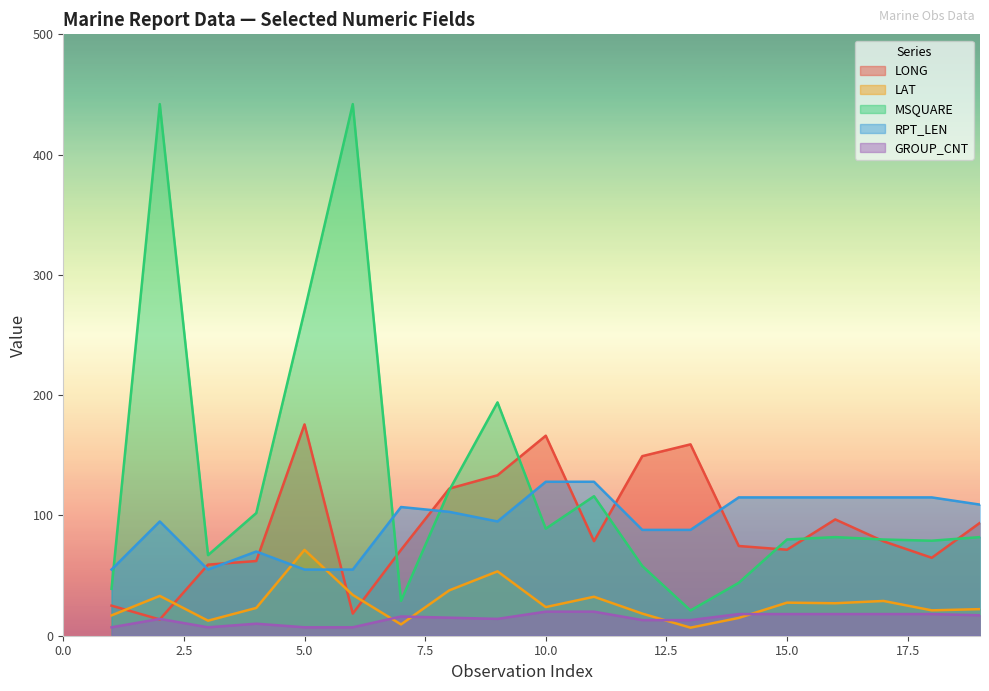

What are all the series names shown in the legend?

LONG, LAT, MSQUARE, RPT_LEN, GROUP_CNT